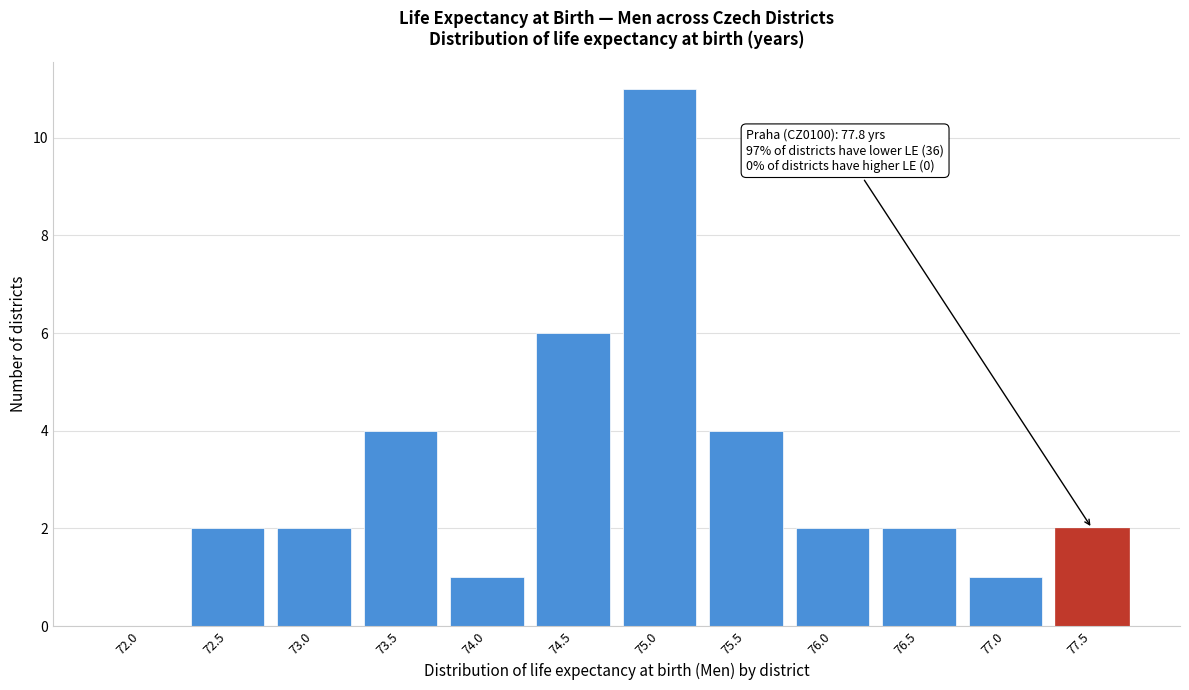

Reading left to right, list all the values displayed in this chart.

72.0=0	72.5=2	73.0=2	73.5=4	74.0=1	74.5=6	75.0=11	75.5=4	76.0=2	76.5=2	77.0=1	77.5=2